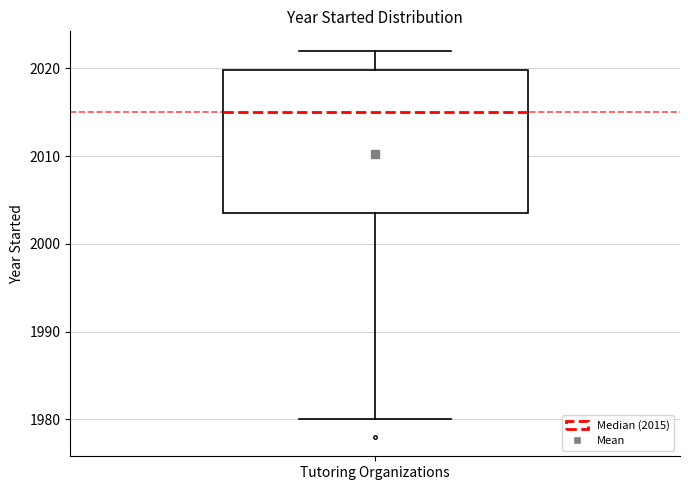

Read this box plot against the y-axis: the position of the median line, the range covered by the box, and the ends of both whiskers. The values are not printed on the chart, so give them approximately, as read against the axis.

median 2015, box 2004 to 2020, whiskers 1980 to 2022